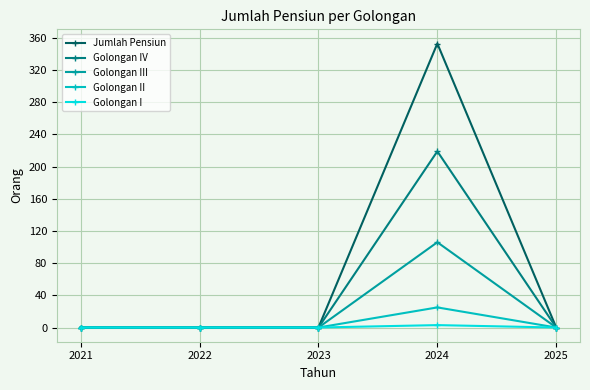

What is the maximum value shown in the chart?

353